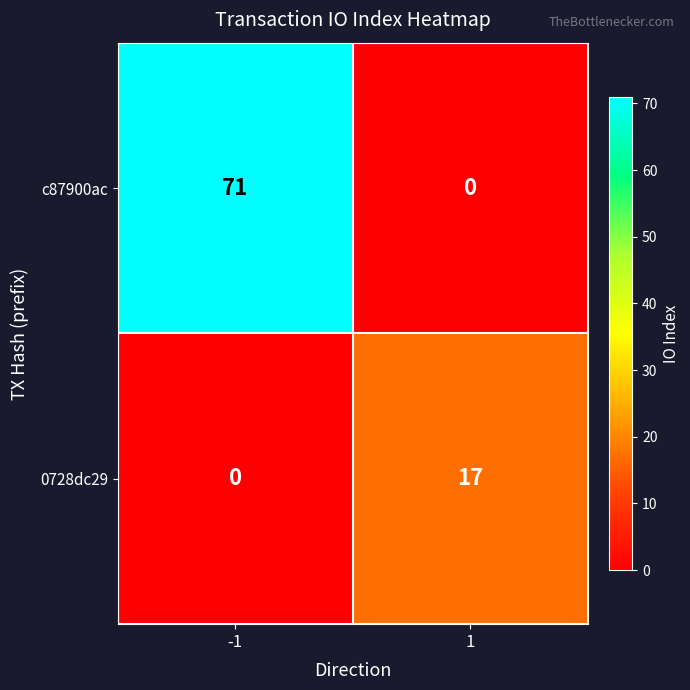

Which series has the widest spread of values?

c87900ac